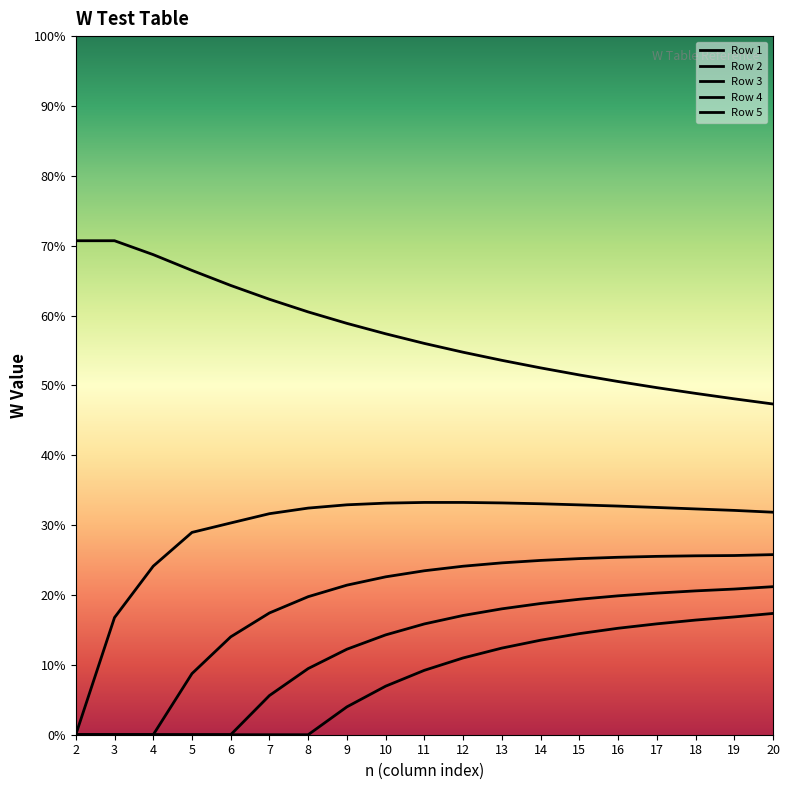

Does the chart have visible grid lines?

No